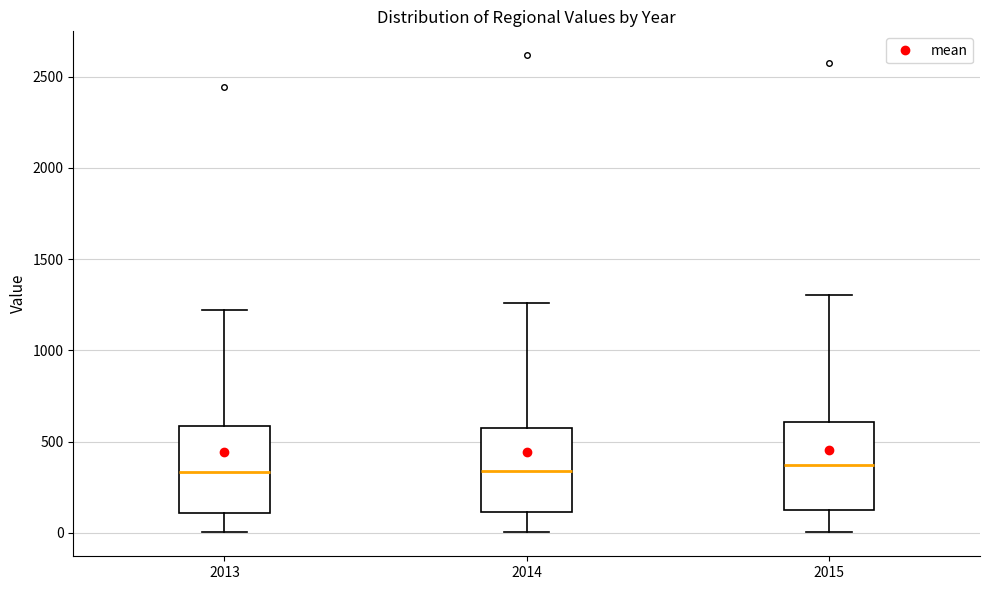

Reading left to right, read every box against the y-axis: the position of its median line, the range the box covers, and the ends of its whiskers. The values are not printed on the chart, so give them approximately, as read against the axis.

2013: median 350, box 100 to 600, whiskers 0 to 1200
2014: median 350, box 100 to 600, whiskers 0 to 1250
2015: median 350, box 150 to 600, whiskers 0 to 1300